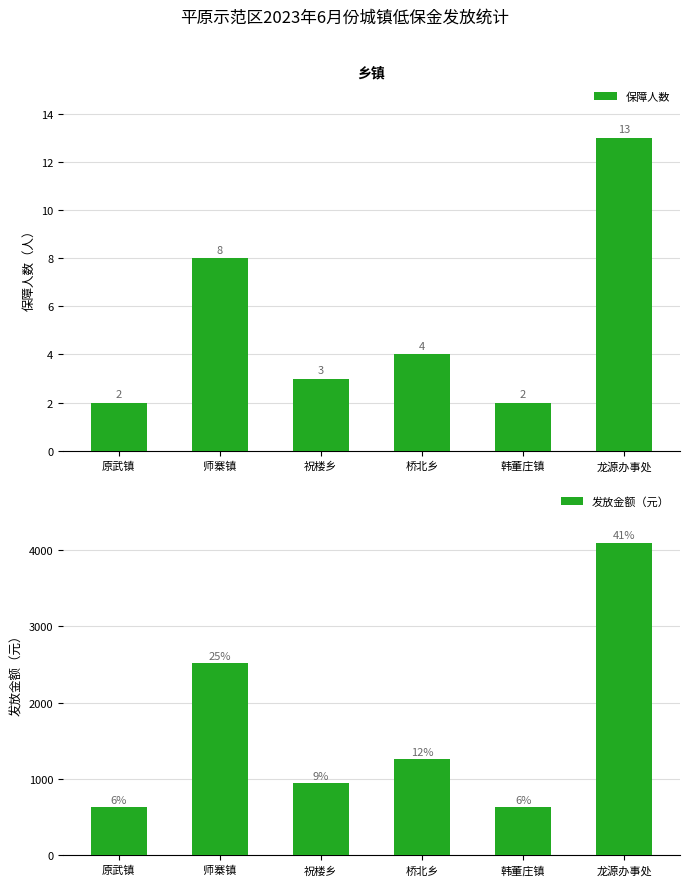

The 保障人数 series shows 13 at 龙源办事处. True or false?

True